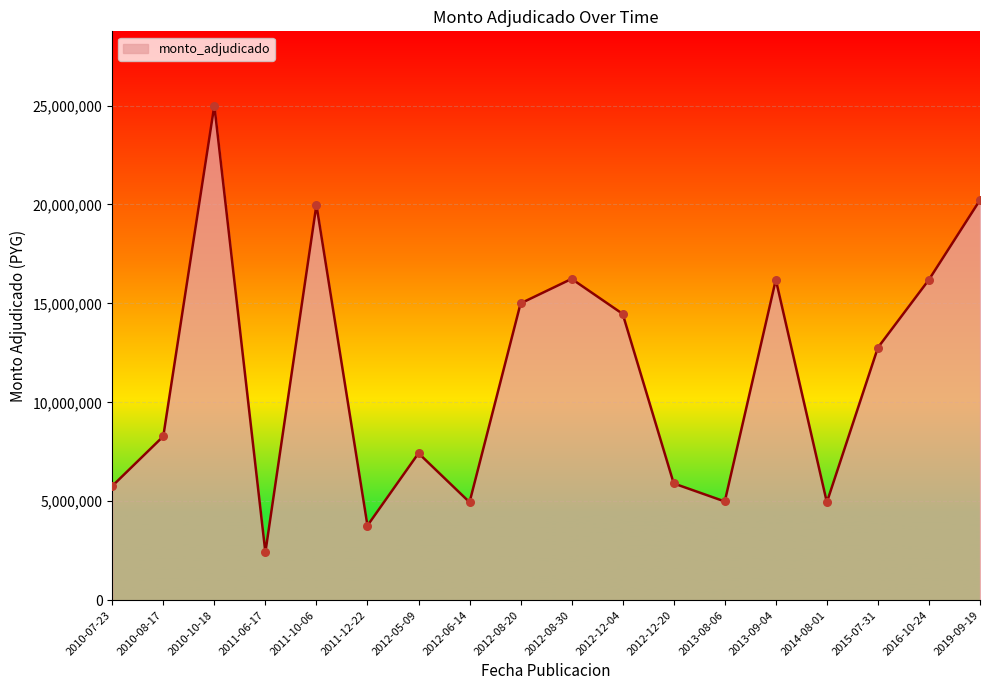

What is the change in value from 2012-12-04 to 2013-08-06?

-9480260